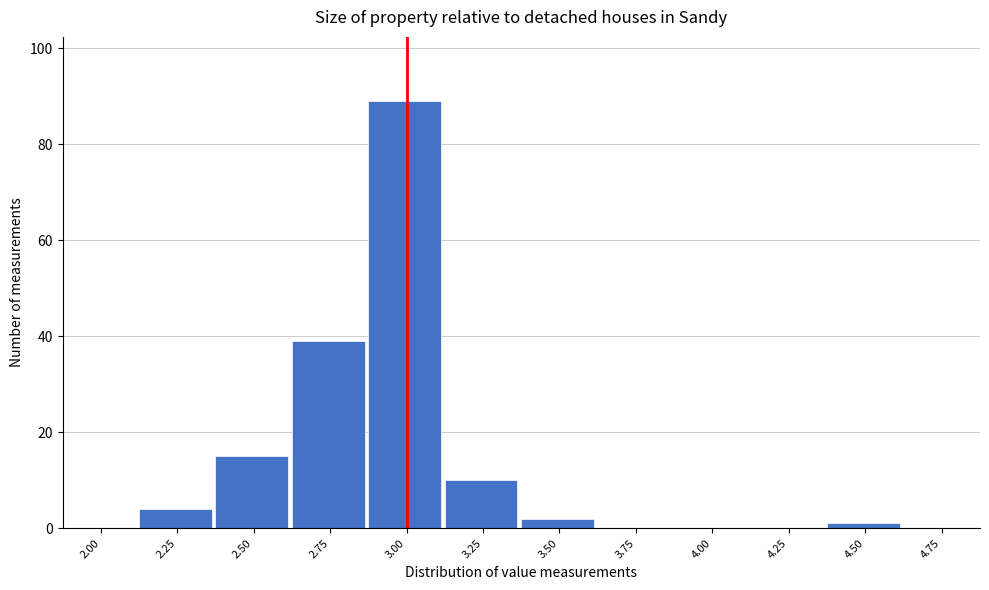

Reading left to right, transcribe all the data shown in this chart.

2.00=0	2.25=4	2.50=15	2.75=39	3.00=89	3.25=10	3.50=2	3.75=0	4.00=0	4.25=0	4.50=1	4.75=0